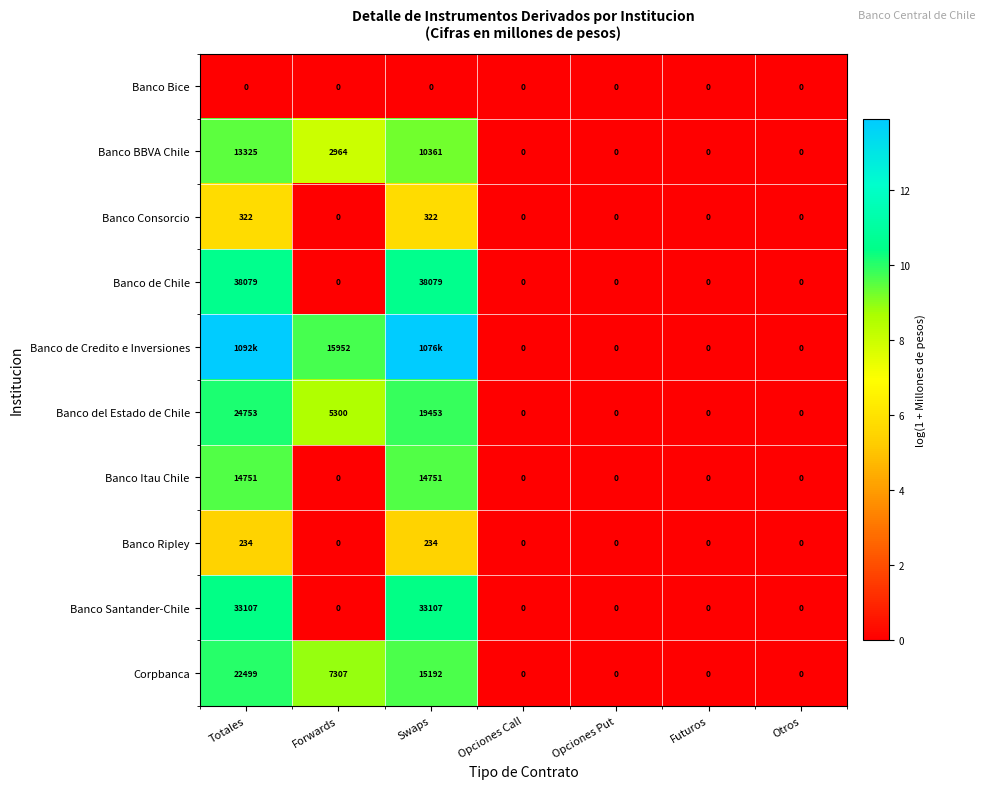

The value of Banco del Estado de Chile at Swaps is 13.5. True or false?

False